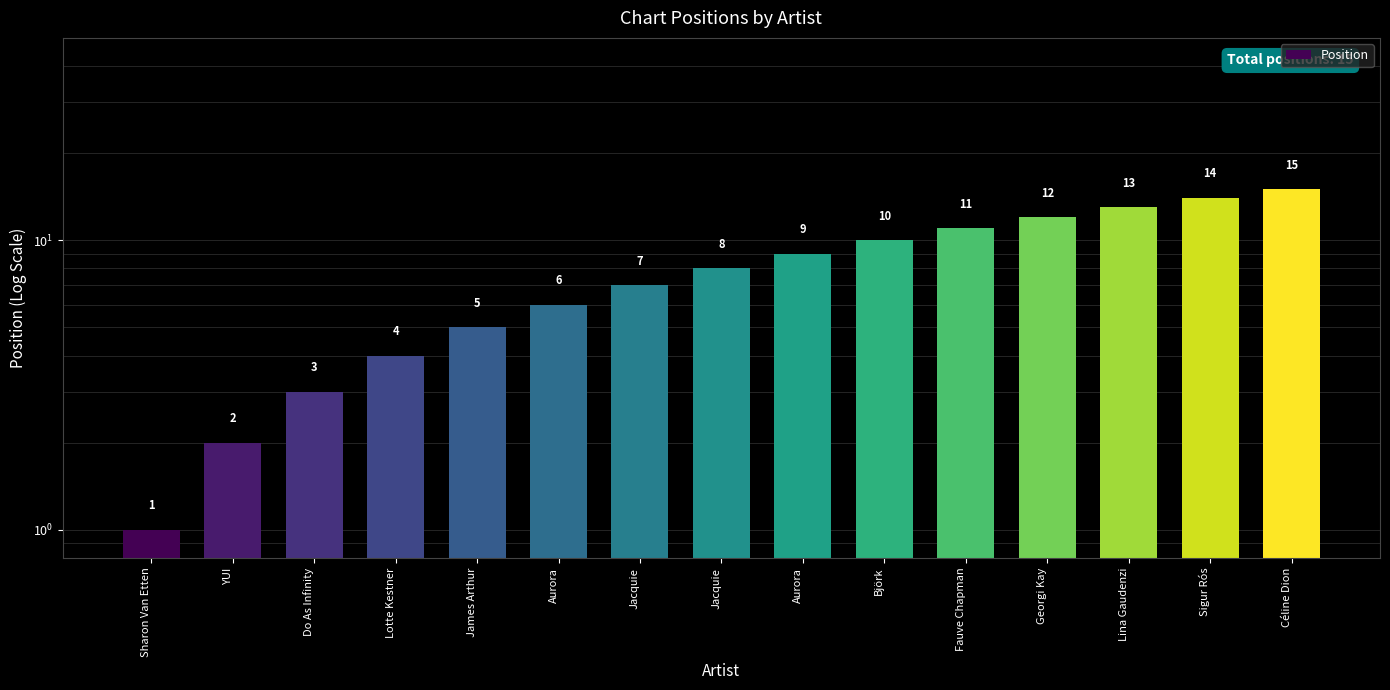

What is the approximate value at Céline Dion, to the nearest 5?

15